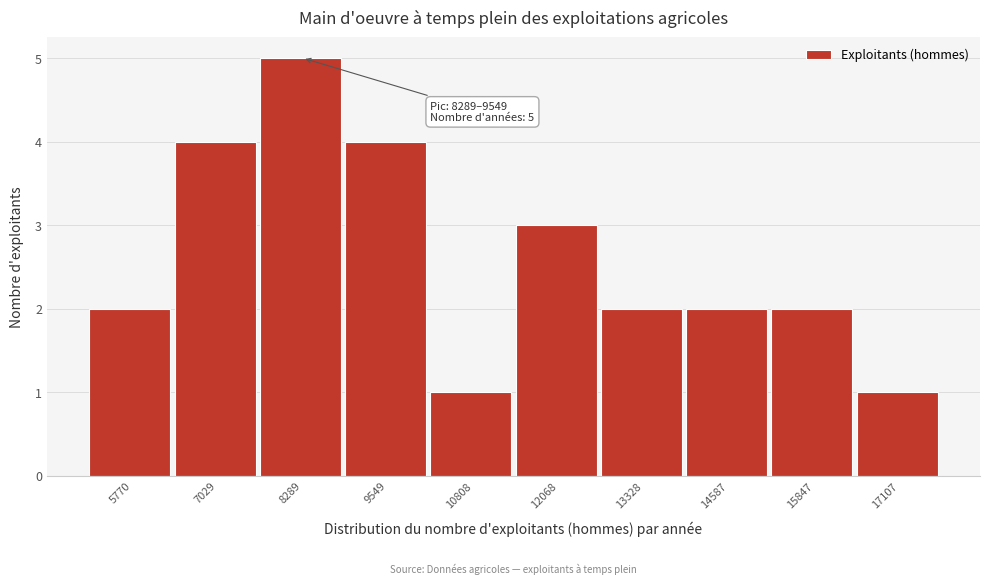

Reading left to right, transcribe all the data shown in this chart.

5770=2	7029=4	8289=5	9549=4	10808=1	12068=3	13328=2	14587=2	15847=2	17107=1